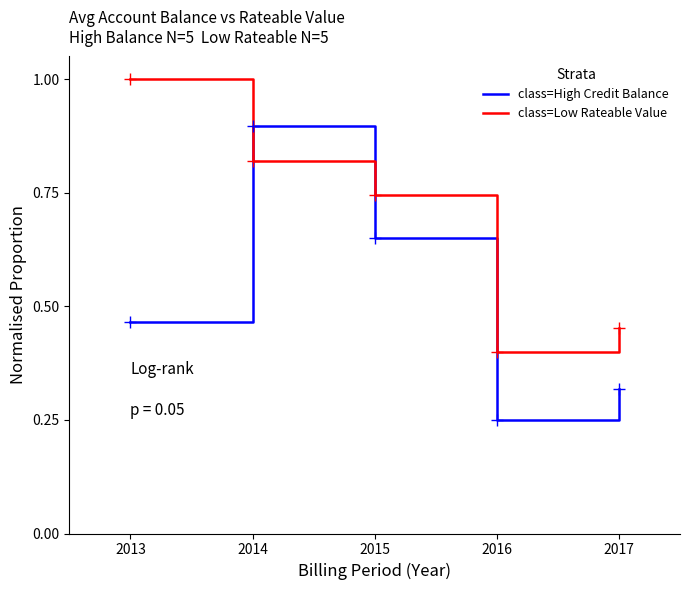

What are all the series names shown in the legend?

class=High Credit Balance, class=Low Rateable Value